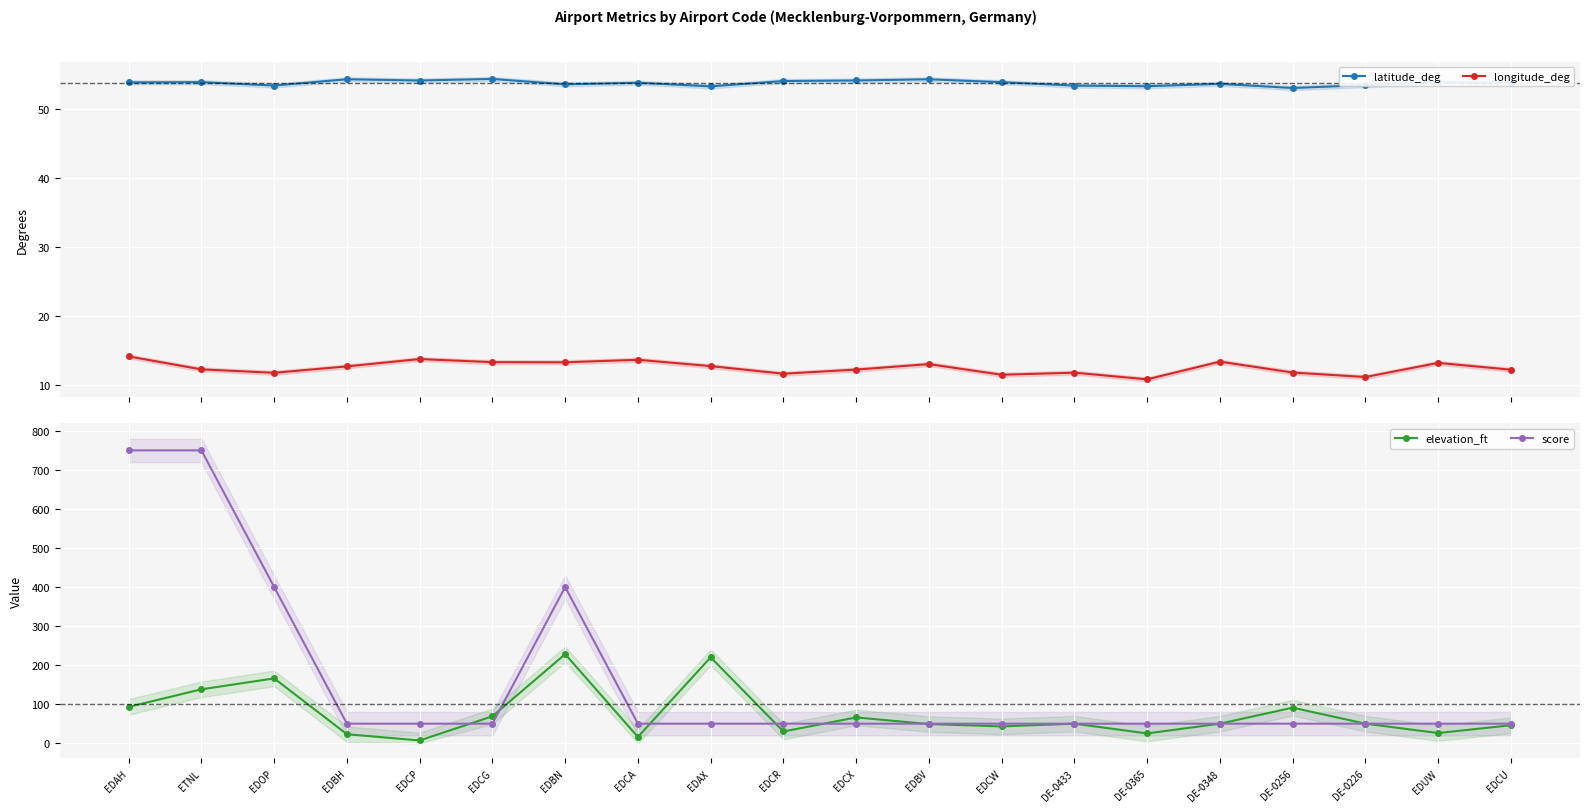

Which label corresponds to the smallest value in the chart?

EDCP